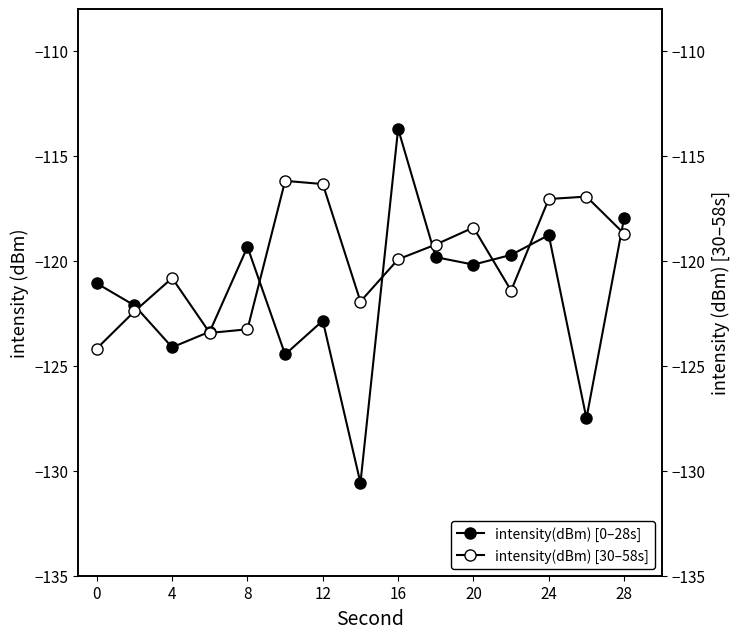

How many times do intensity(dBm) [0–28s] and intensity(dBm) [30–58s] cross each other?

8